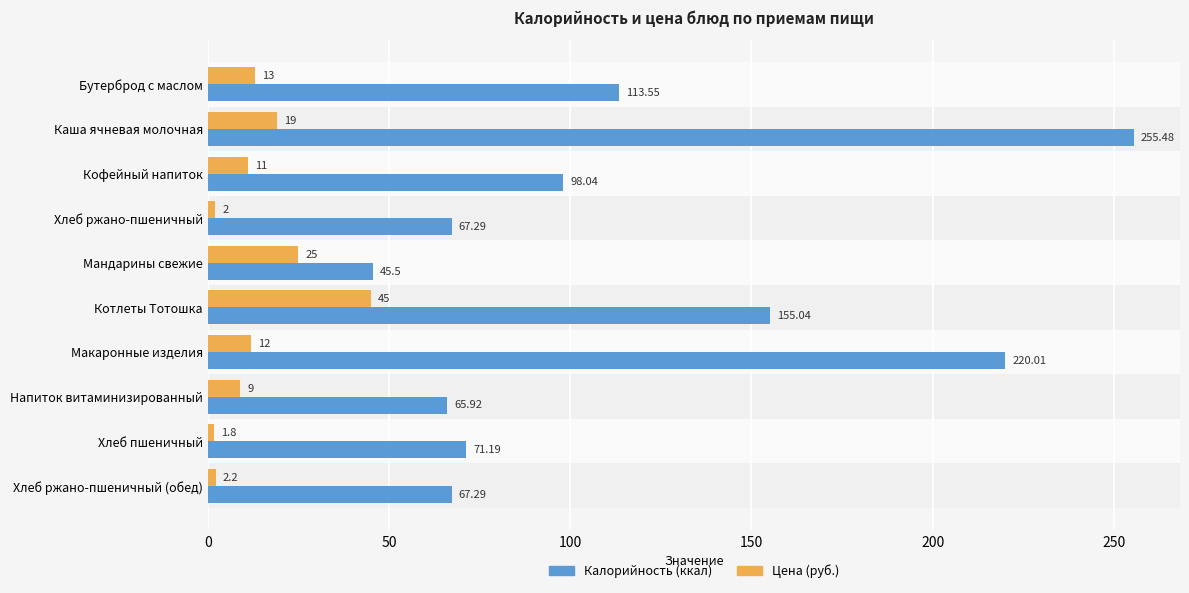

At which category does the chart reach its peak across all series?

Каша ячневая молочная